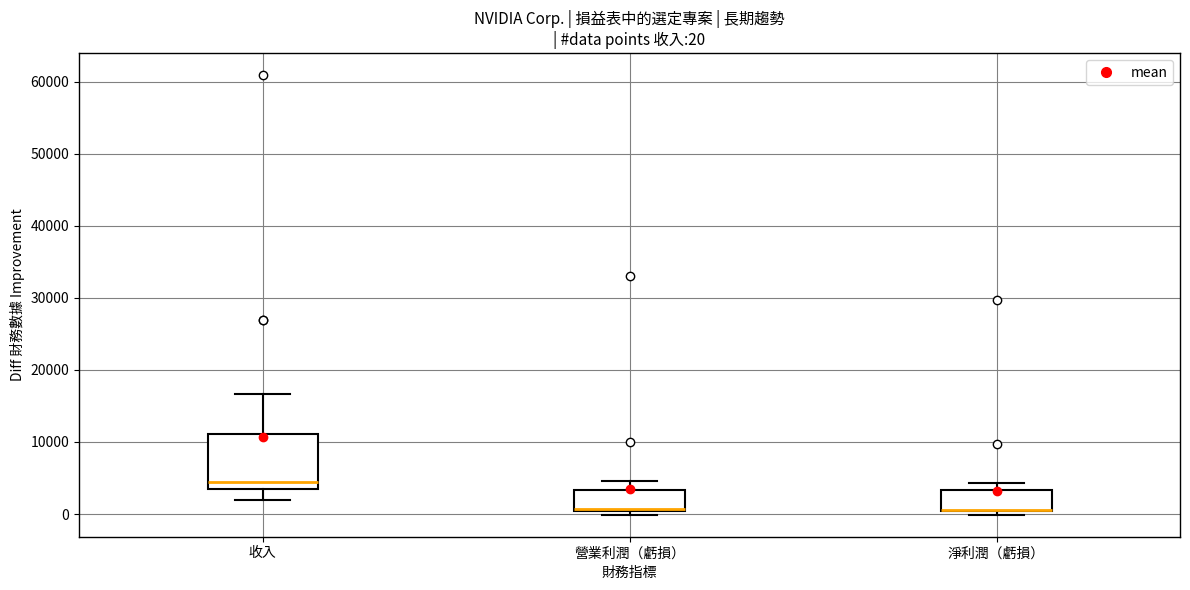

Which box is the tallest, from its lower edge to its upper edge?

收入